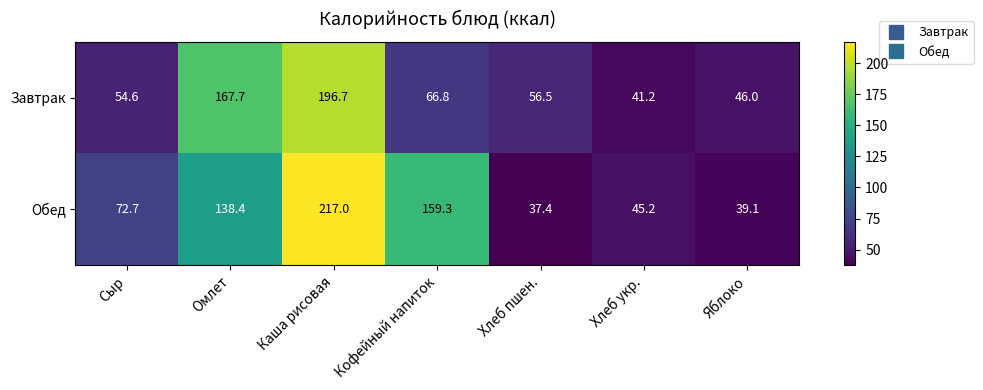

Which series has the largest total across all categories?

Обед